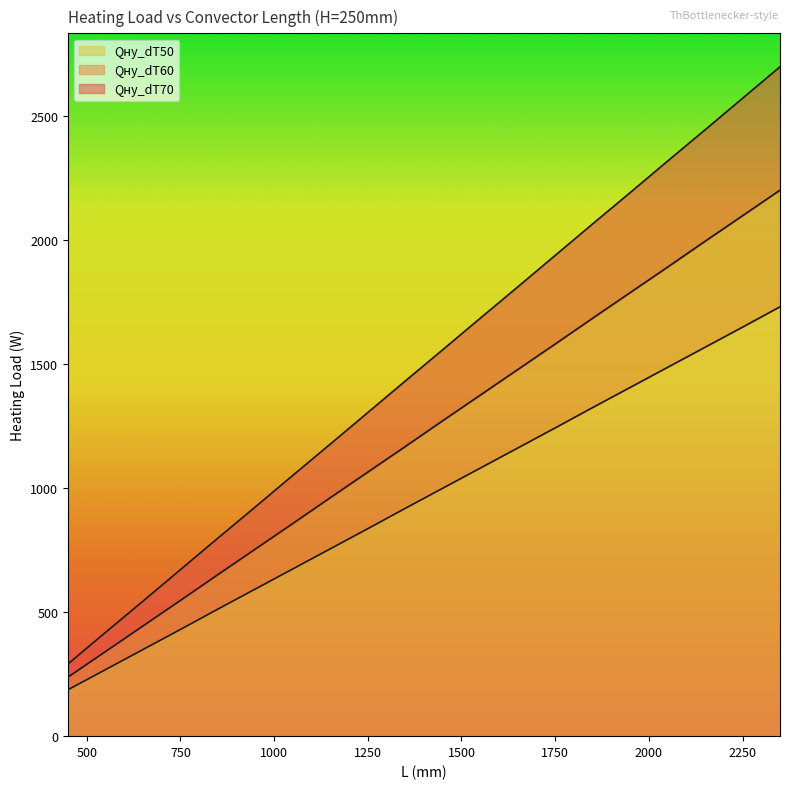

True or false: Qну_dT60 has more than 0 points higher than both neighbors.

False